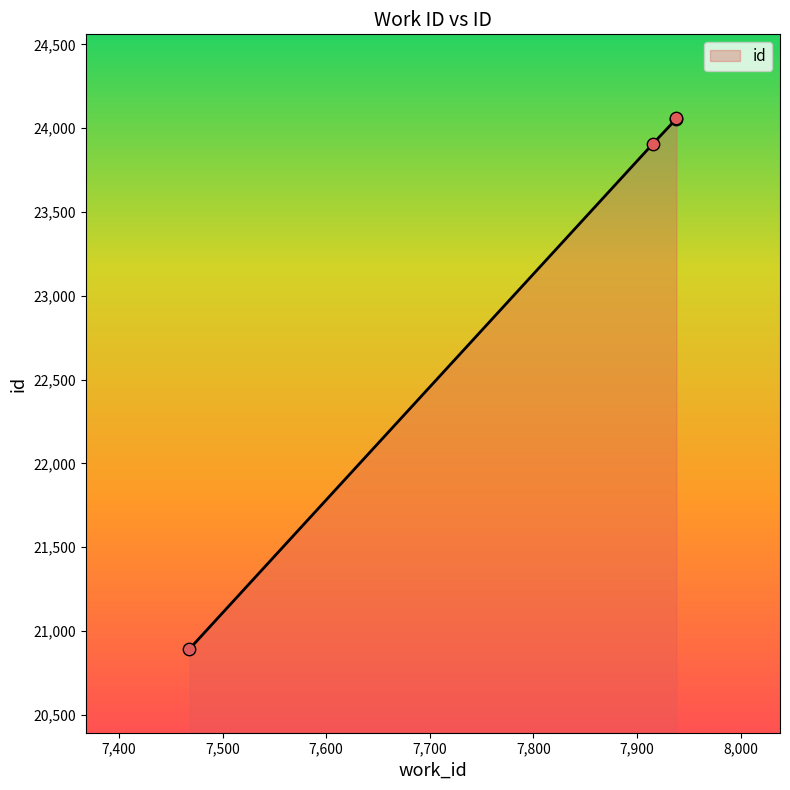

What is the change in value from 7915 to 7938?

+155